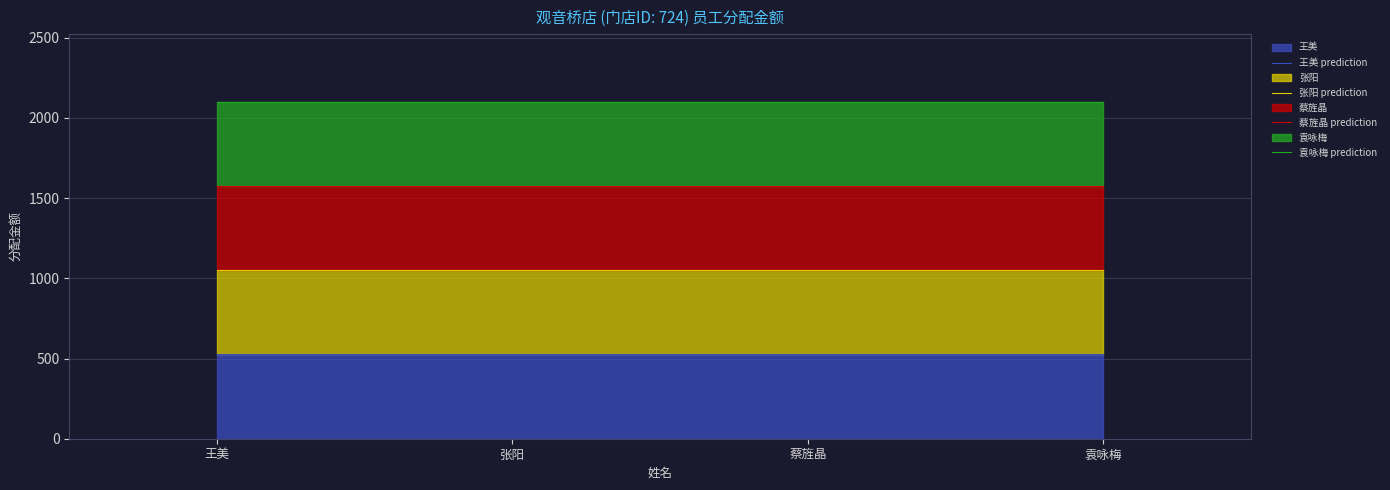

Where is 袁咏梅 prediction nearest to the value 2102?

王美